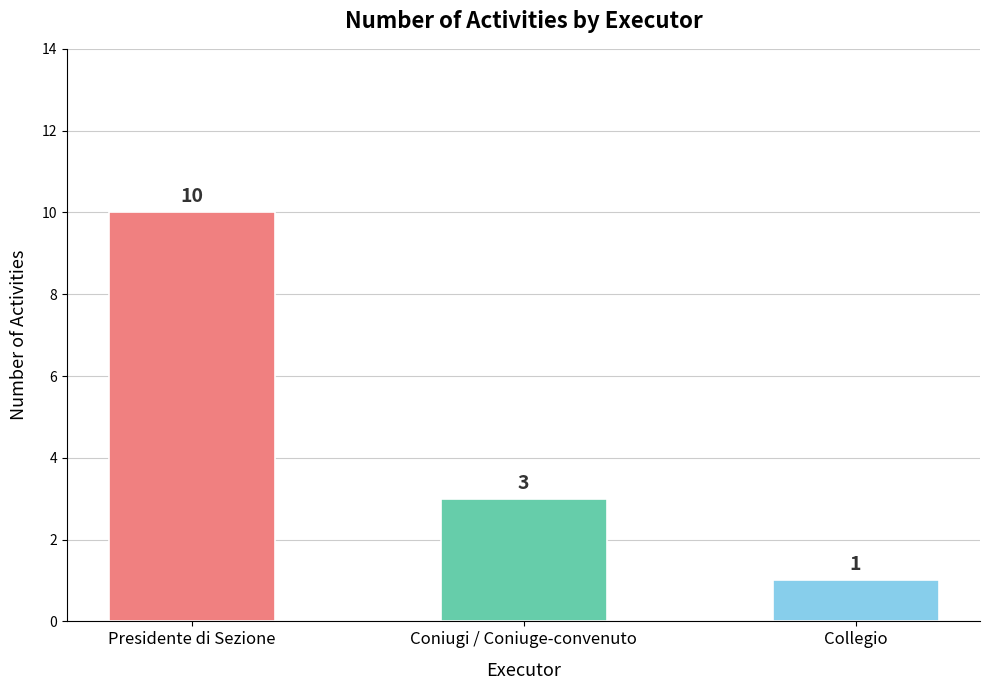

True or false: the data shows 16 at Presidente di Sezione.

False